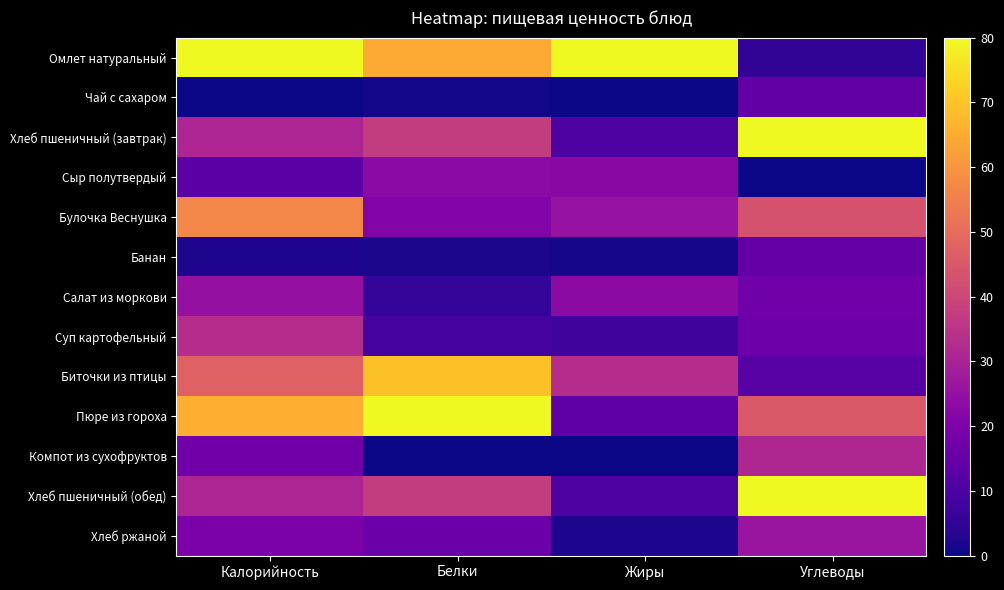

At Белки, list the series in order from smallest to largest.

Компот из сухофруктов, Чай с сахаром, Банан, Салат из моркови, Суп картофельный, Хлеб ржаной, Булочка Веснушка, Сыр полутвердый, Хлеб пшеничный (завтрак), Хлеб пшеничный (обед), Омлет натуральный, Биточки из птицы, Пюре из гороха